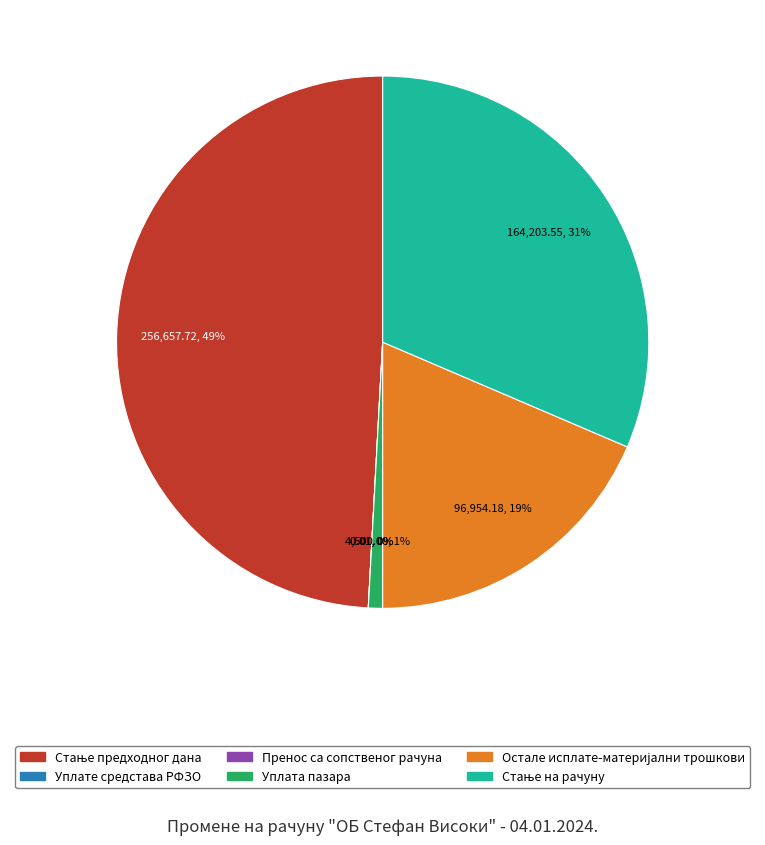

Is Уплате средстава РФЗО the majority of the pie?

No